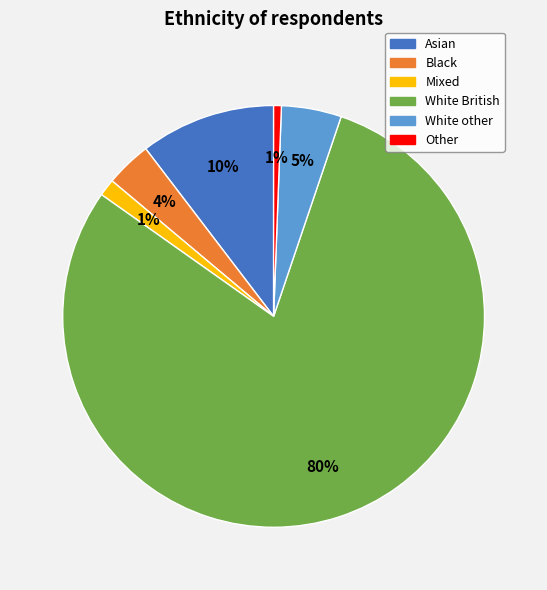

How many segments does this pie chart have?

6